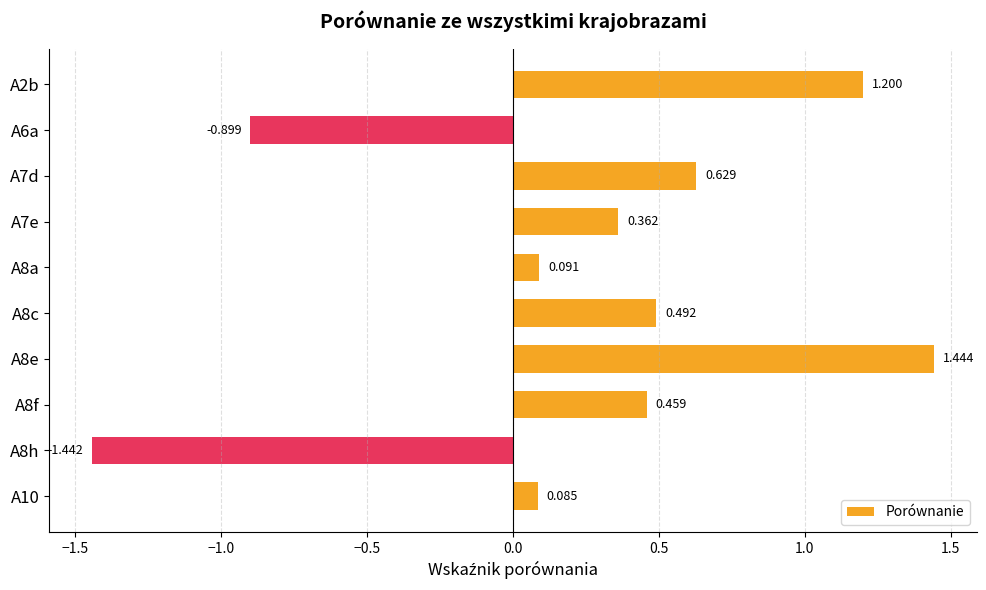

Which category has the lowest value across all series?

A8h